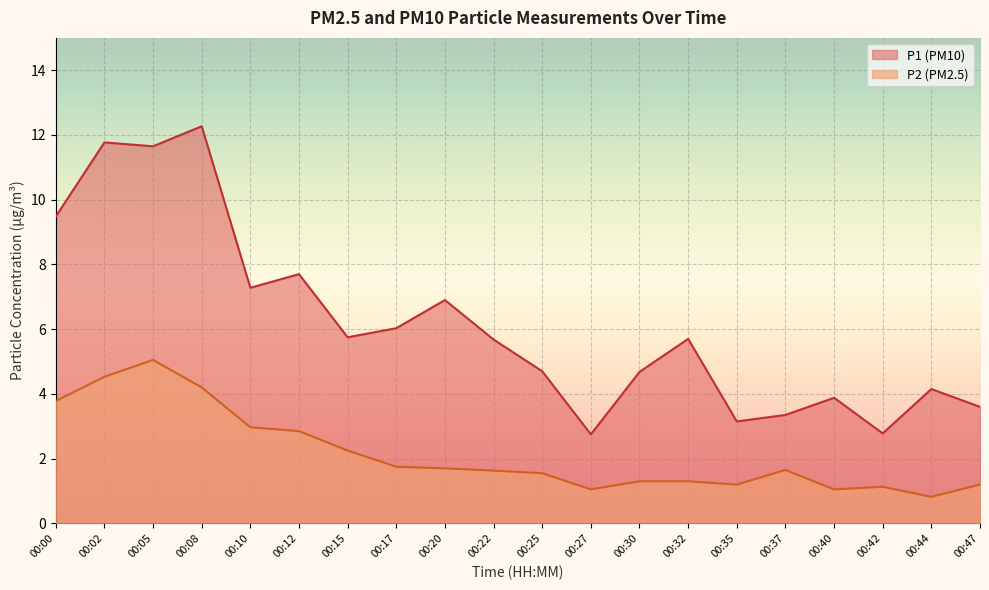

The value of P1 at 00:47 is 1.7. True or false?

False